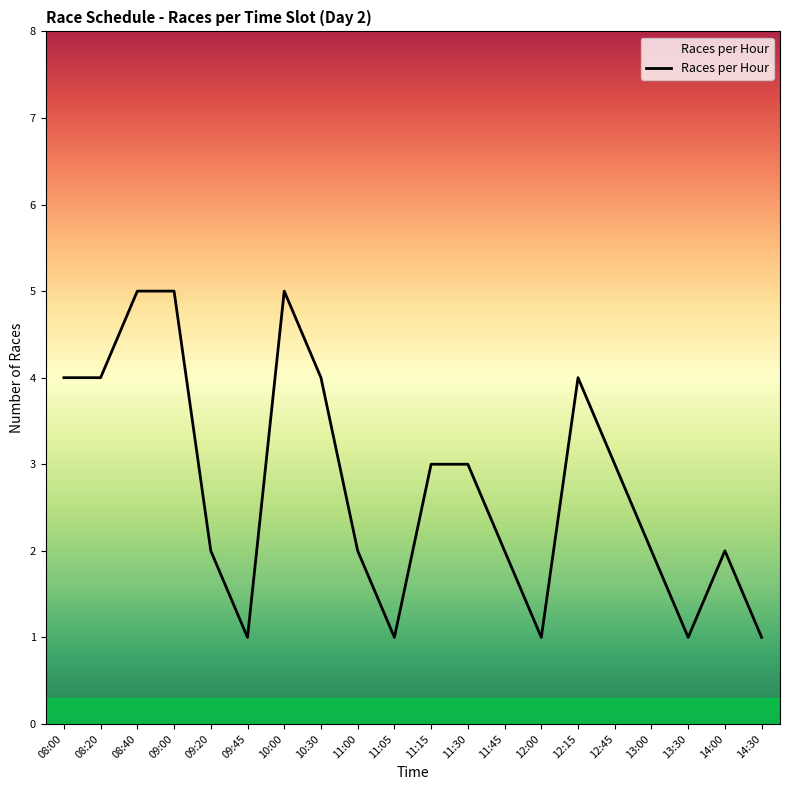

Read the value at 11:00.

2